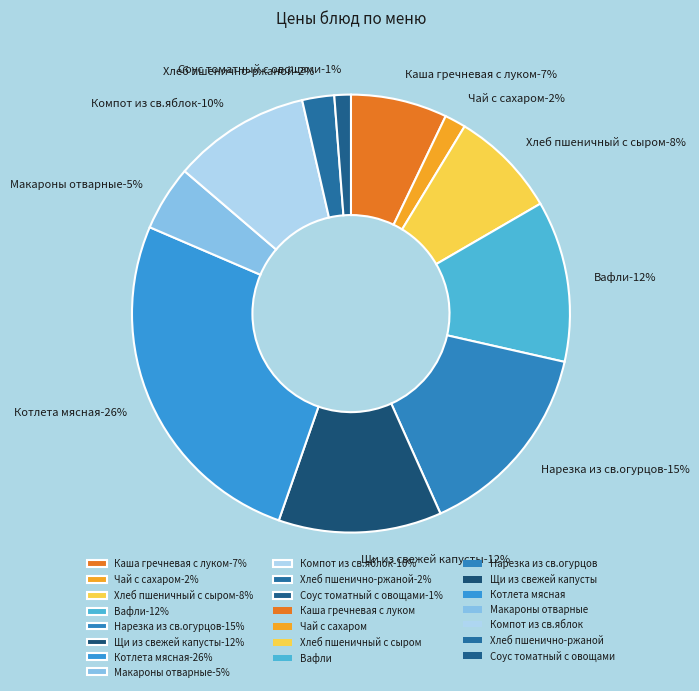

Which has a higher value, Котлета мясная or Компот из св.яблок?

Котлета мясная